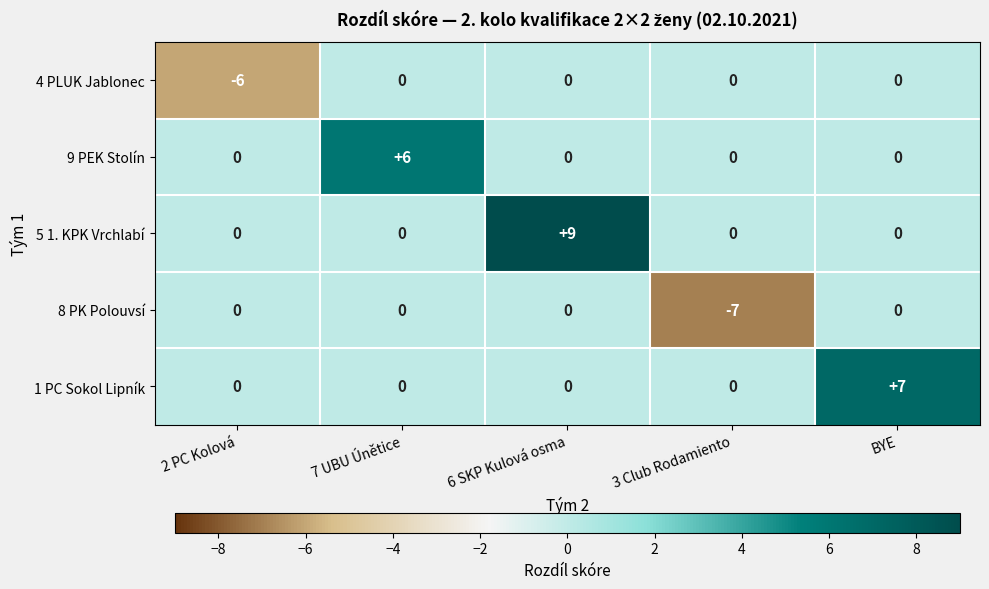

The 5 1. KPK Vrchlabí series shows -5 at 7 UBU Únětice. True or false?

False